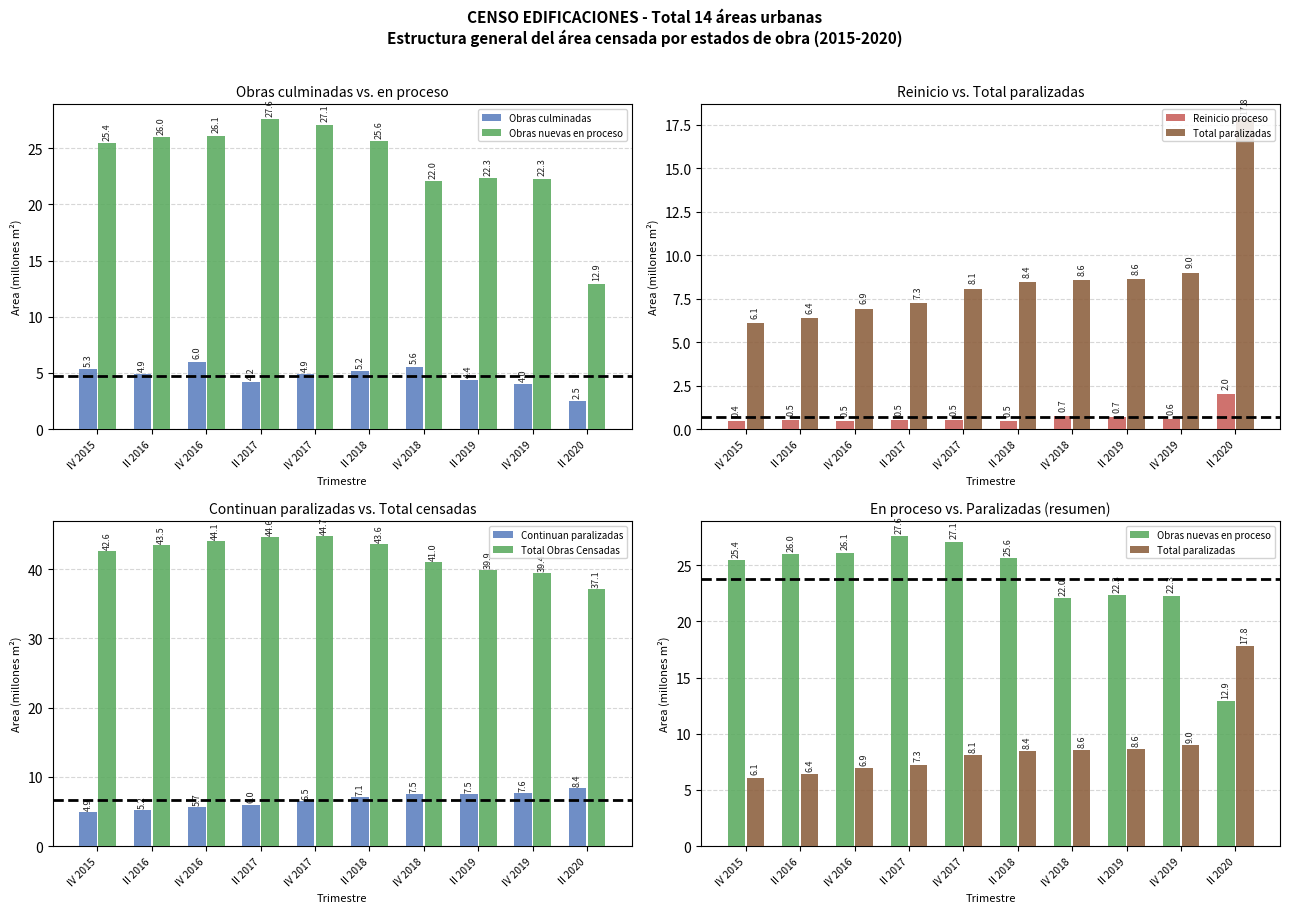

List the labels in order of Obras nuevas en proceso value, largest first.

II 2017, IV 2017, IV 2016, II 2016, II 2018, IV 2015, II 2019, IV 2019, IV 2018, II 2020